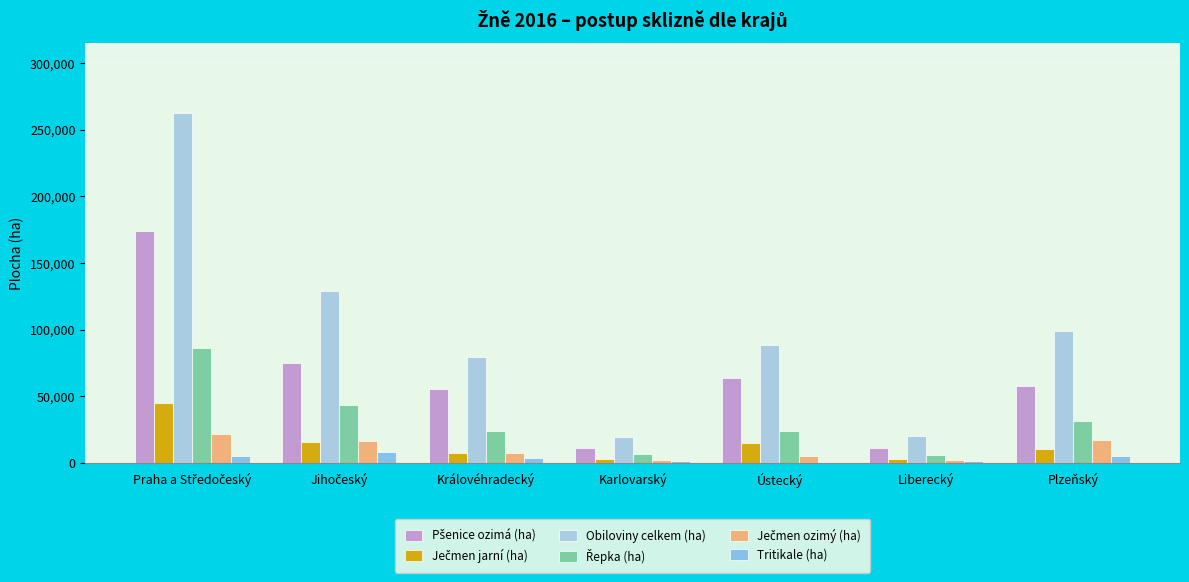

Count the number of data series in this chart.

6